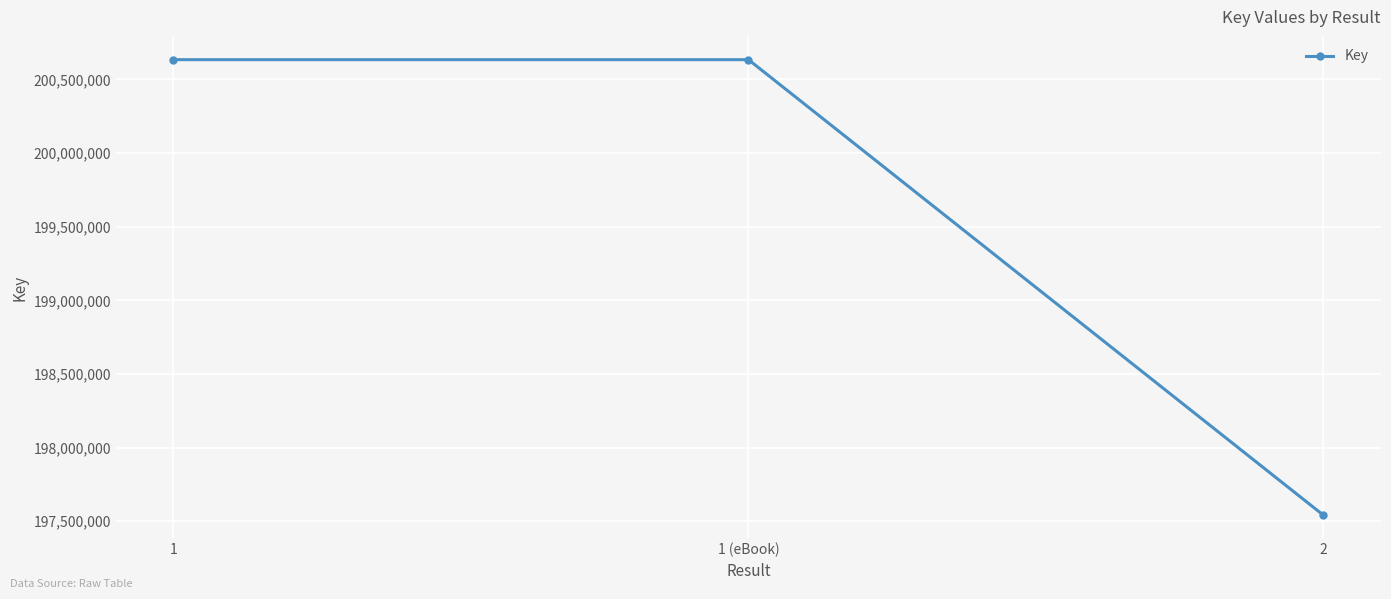

How many series are shown in this chart?

1